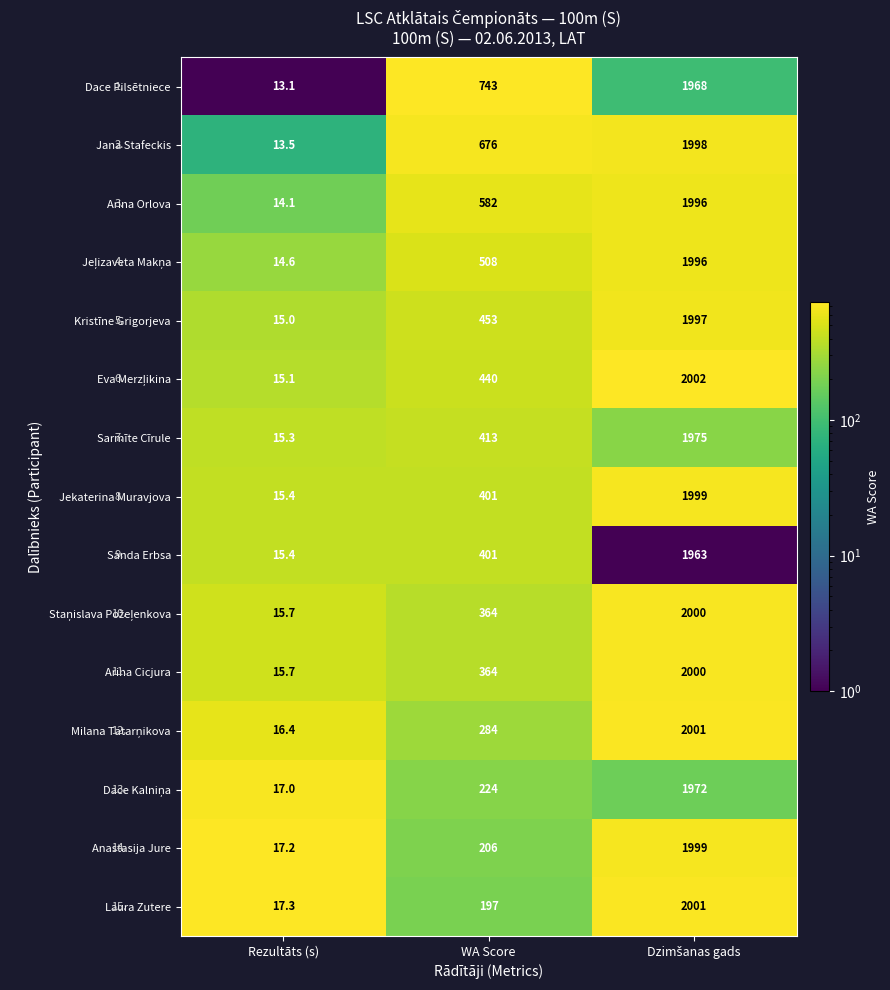

What is the spread (max minus min) of values at Rezultāts (s)?

4.2